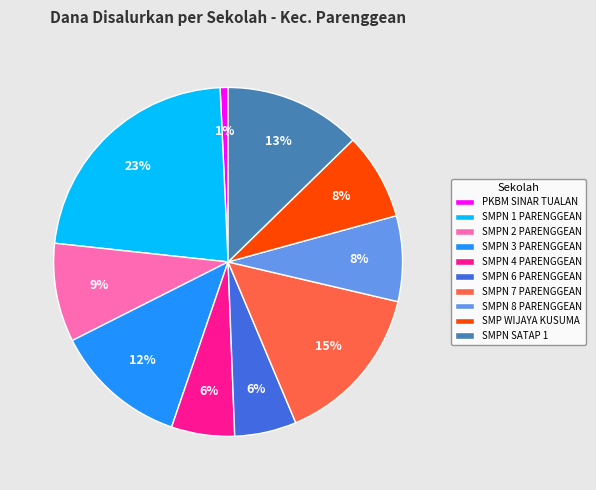

To the nearest percent, what portion does SMPN 6 PARENGGEAN represent?

6%